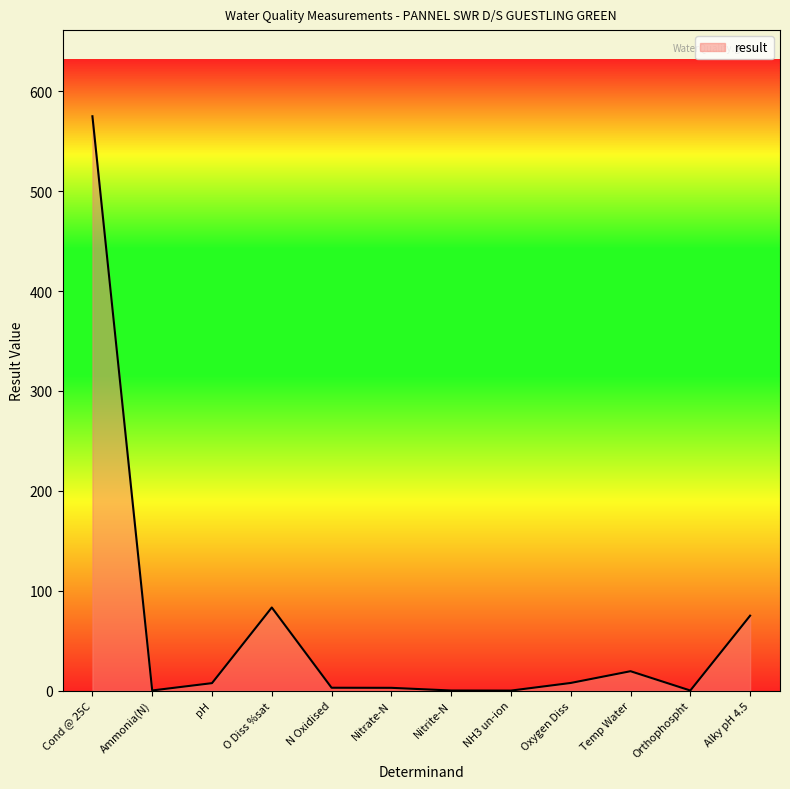

Is it true that the value at Cond @ 25C is 575.0?

True